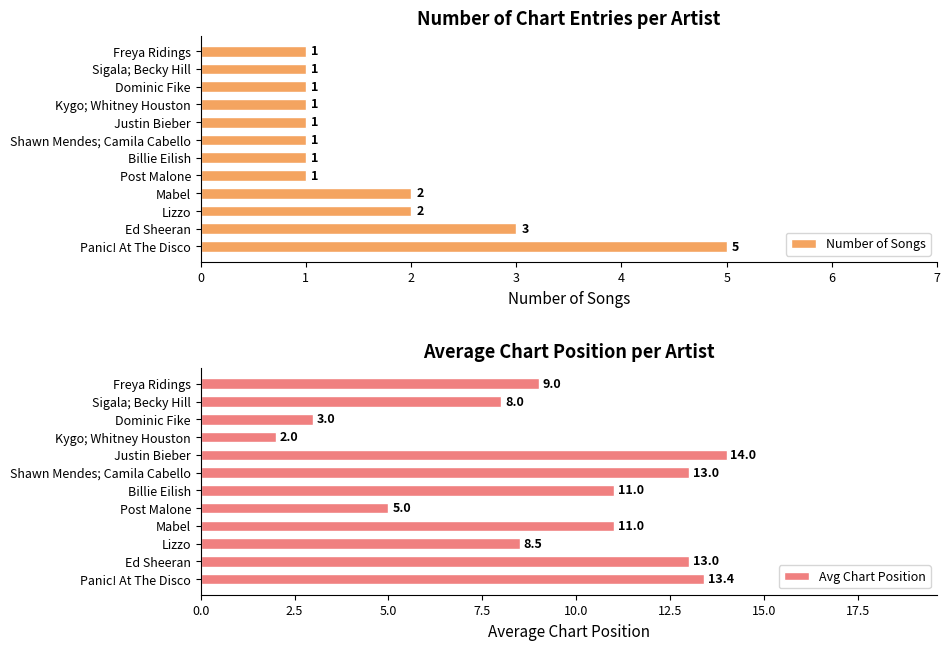

Which category has the highest value in the Number of Songs series?

Panic! At The Disco